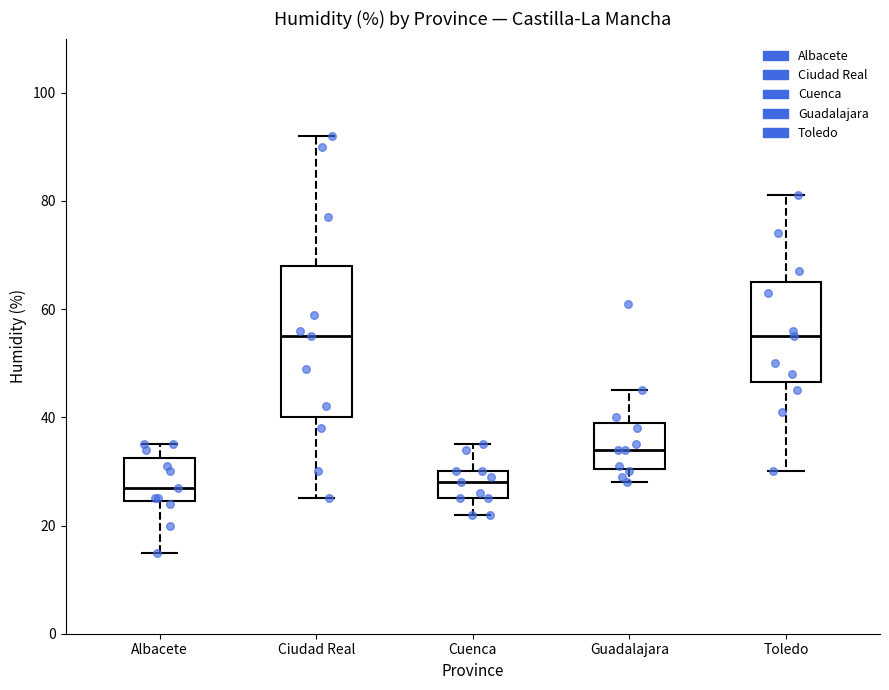

Reading left to right, read every box against the y-axis: the position of its median line, the range the box covers, and the ends of its whiskers. The values are not printed on the chart, so give them approximately, as read against the axis.

Albacete: median 28, box 24 to 32, whiskers 16 to 36
Ciudad Real: median 56, box 40 to 68, whiskers 26 to 92
Cuenca: median 28, box 26 to 30, whiskers 22 to 36
Guadalajara: median 34, box 30 to 40, whiskers 28 to 46
Toledo: median 56, box 46 to 66, whiskers 30 to 82